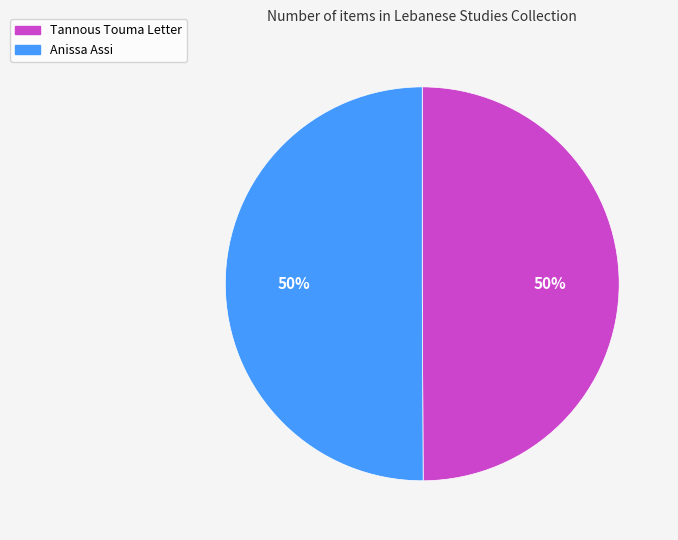

To the nearest percent, what portion does Anissa Assi represent?

50%